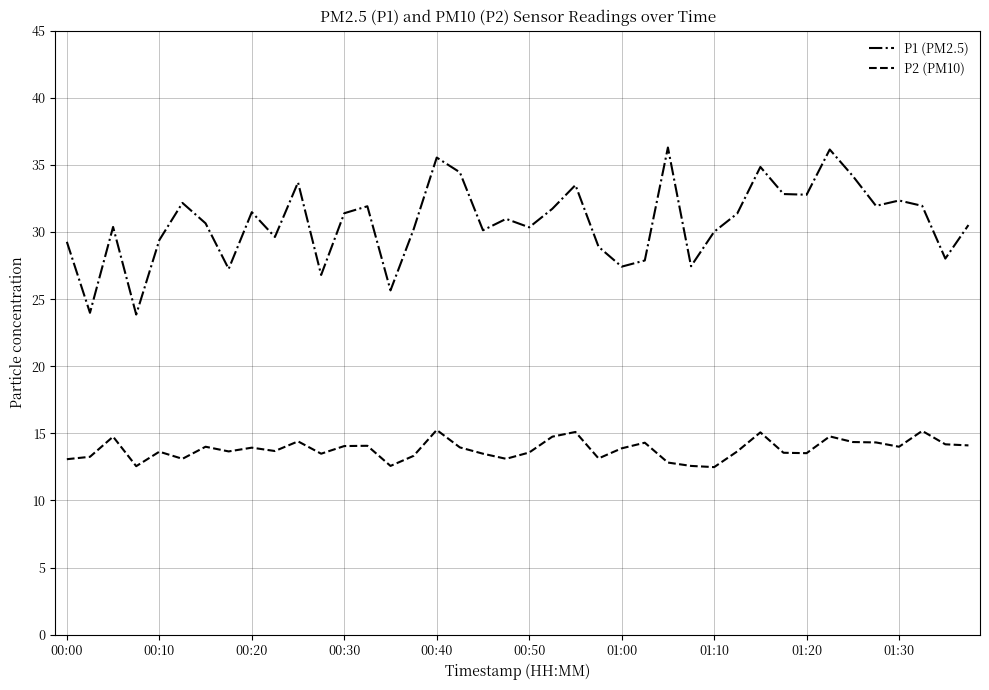

Count the number of data series in this chart.

2